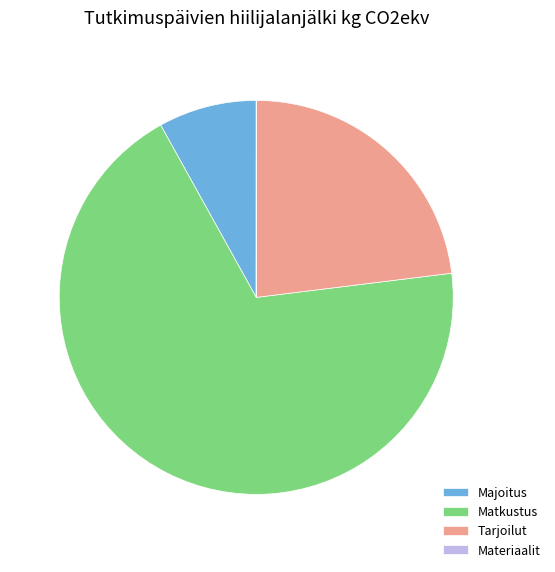

Is it true that Tarjoilut is 16% of the pie?

False